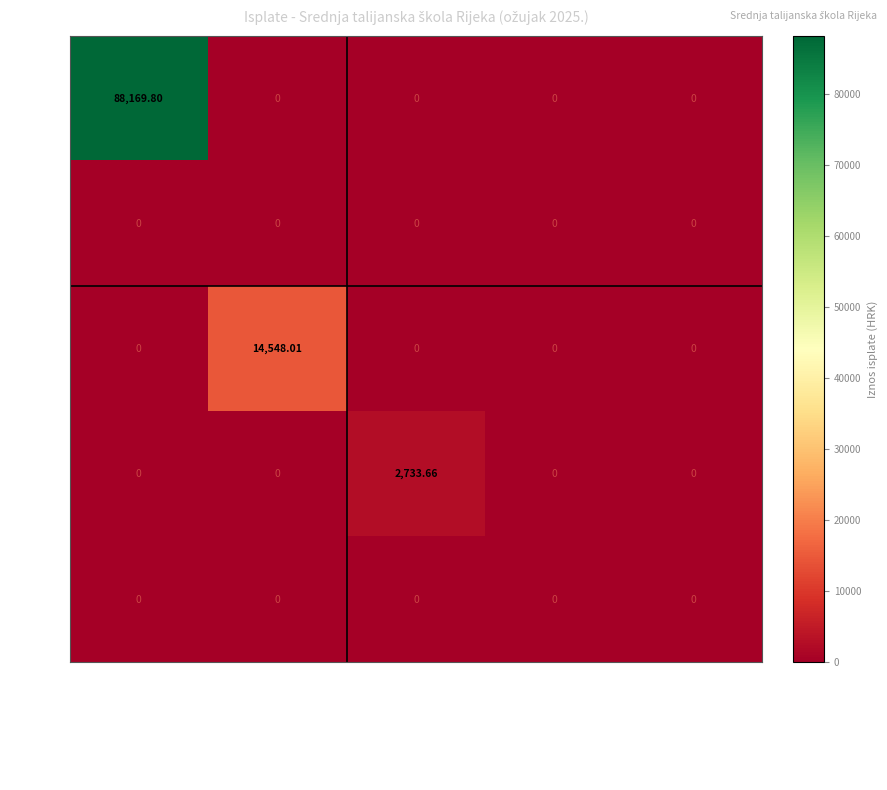

Which category has the highest value in the 3237 series?

Intelektualne usluge